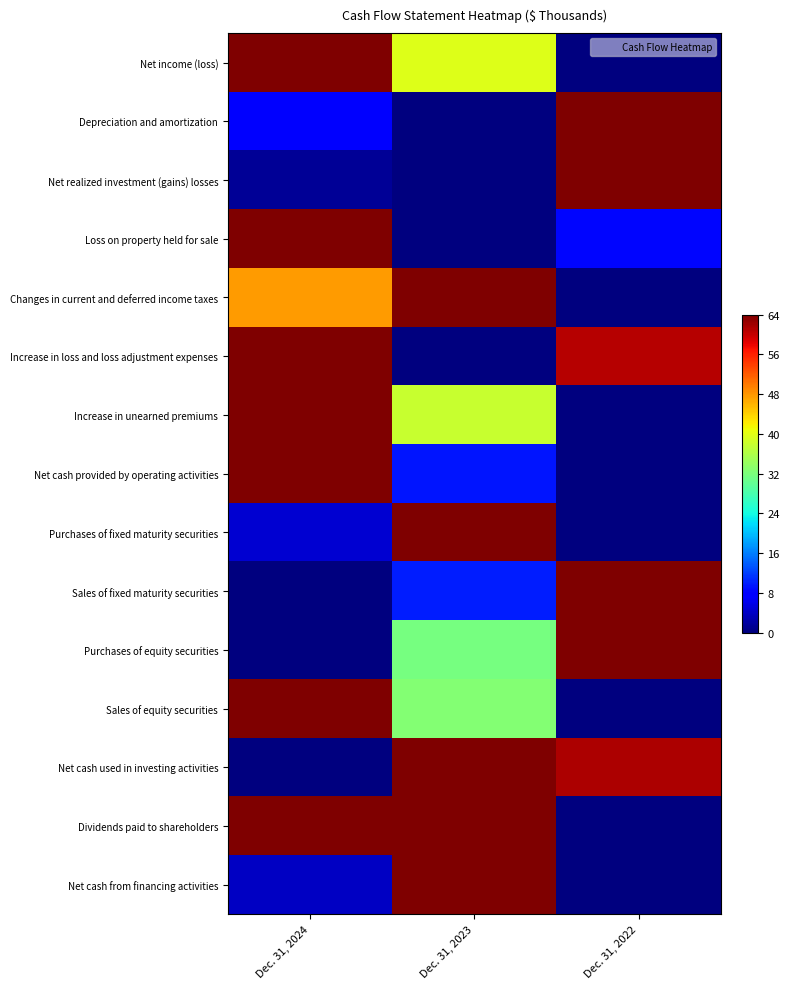

What is the greatest value displayed?

64.0